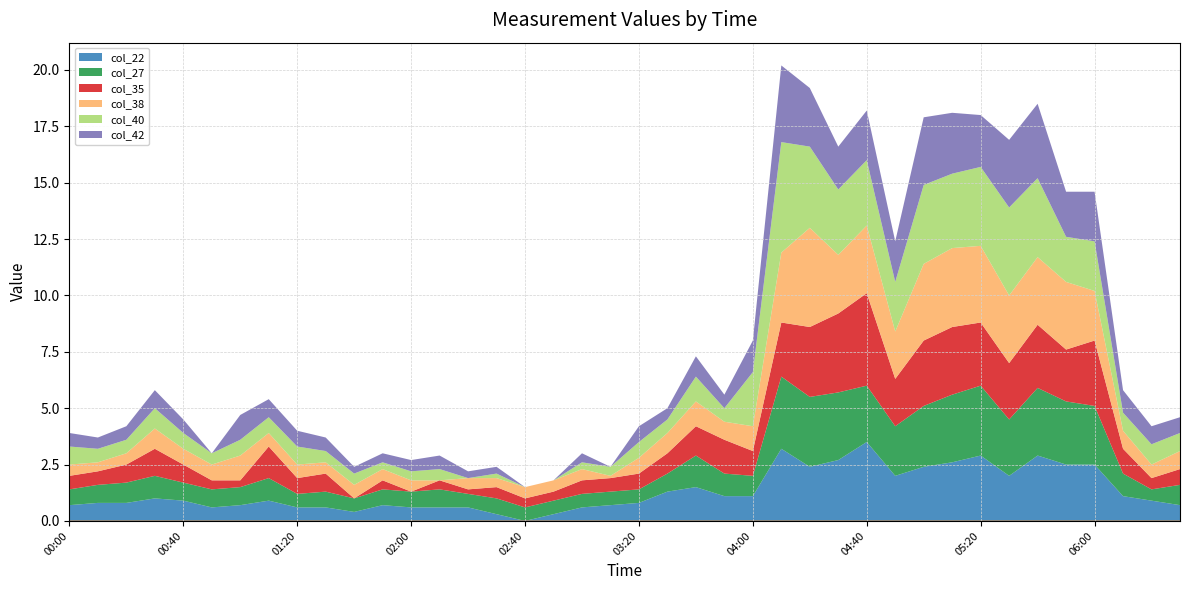

What is the label of the 7th point from the right?

05:30